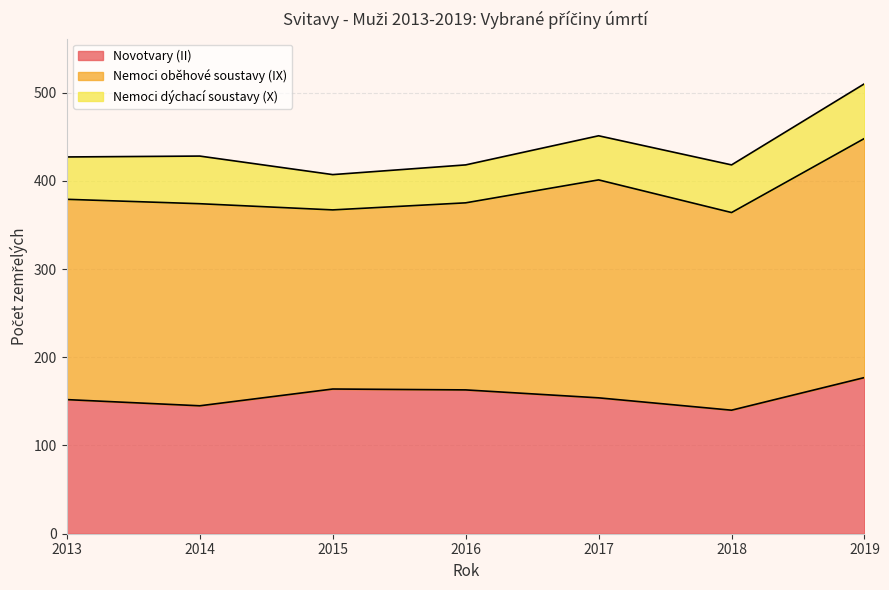

The Nemoci oběhové soustavy (IX) series shows 203 at 2015. True or false?

True